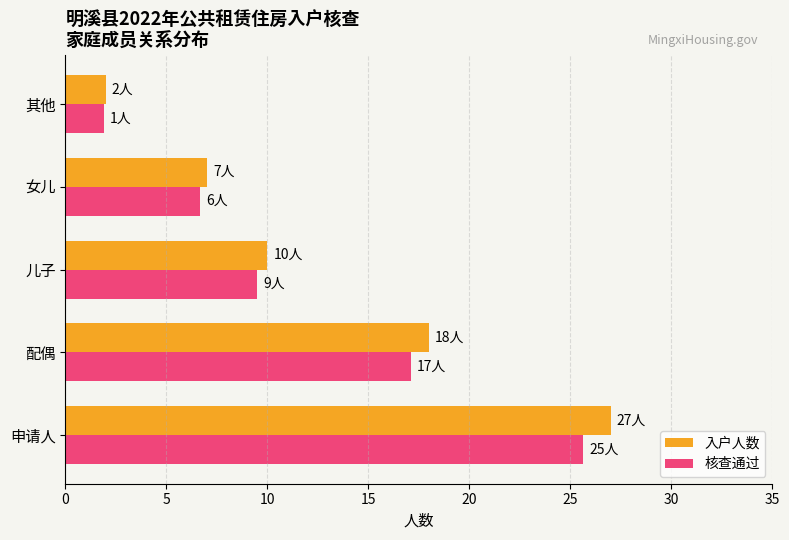

Read the 入户人数 value at 儿子.

10.0